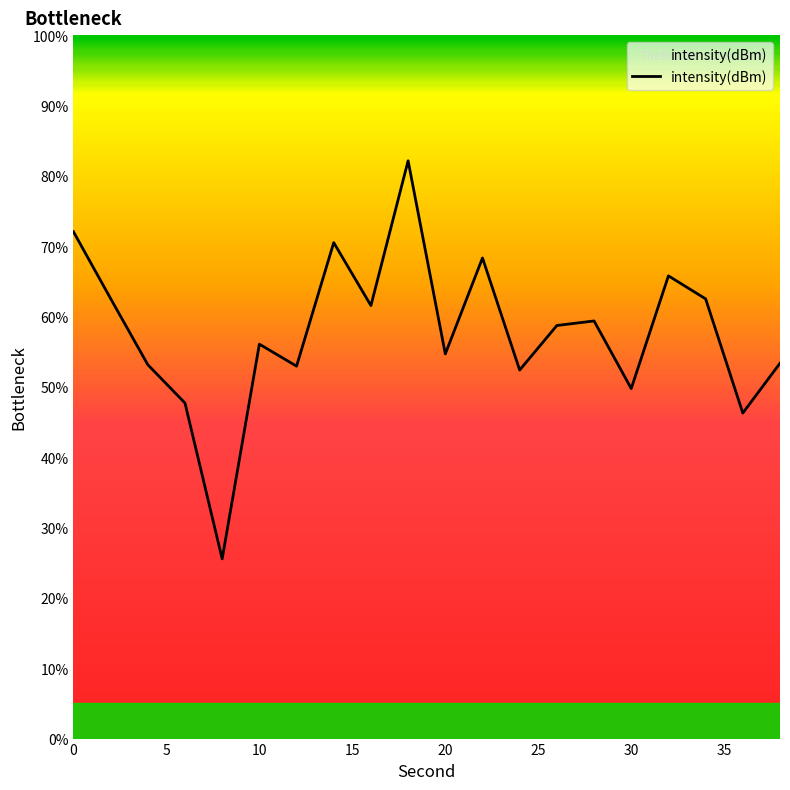

What is the minimum value shown in the chart?

25.5